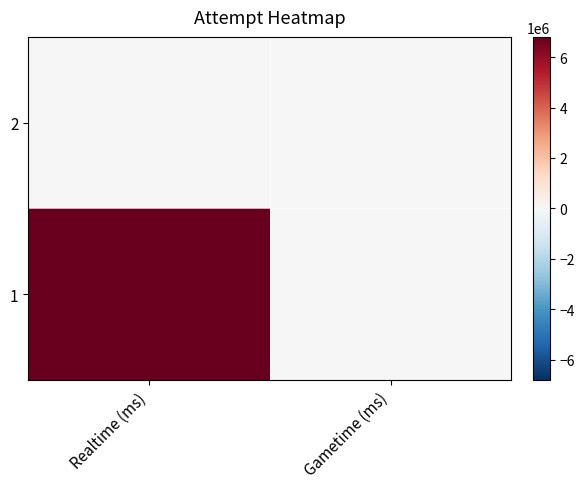

Reading left to right, extract all data points from this chart.

2: Realtime (ms)=0	Gametime (ms)=0
1: Realtime (ms)=6797040	Gametime (ms)=0